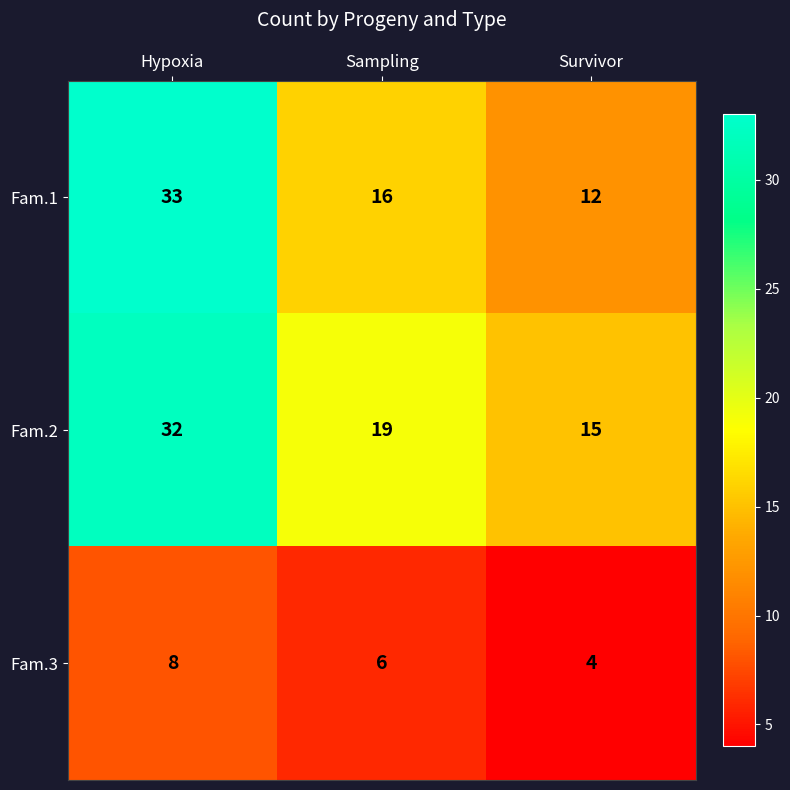

What is the difference between the second highest and minimum values in the Fam.2 series?

4